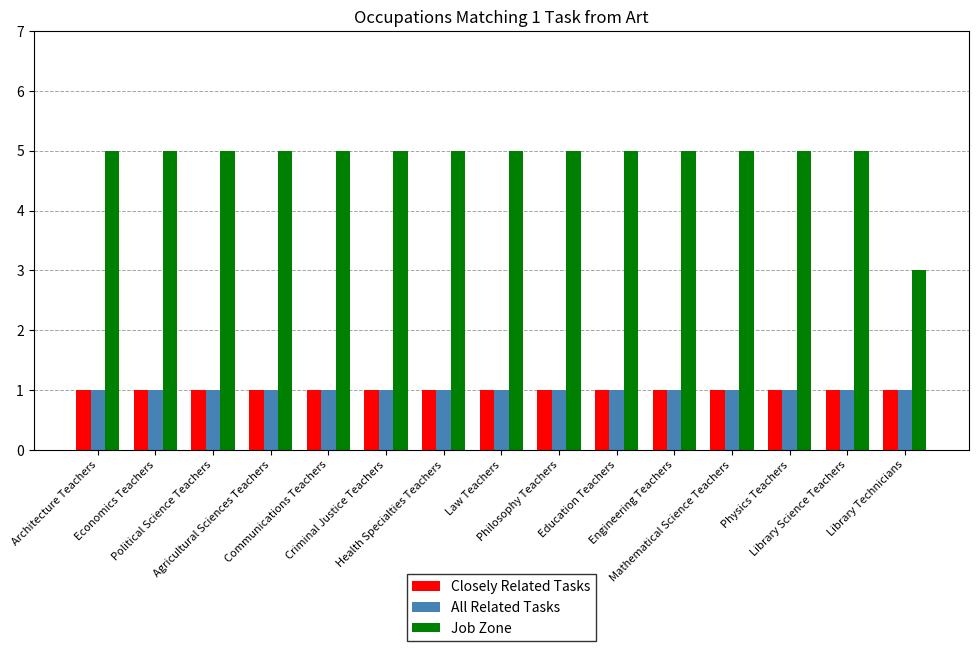

Reading right to left, transcribe all the data shown in this chart.

Closely Related Tasks: 1	1	1	1	1	1	1	1	1	1	1	1	1	1	1
All Related Tasks: 1	1	1	1	1	1	1	1	1	1	1	1	1	1	1
Job Zone: 3	5	5	5	5	5	5	5	5	5	5	5	5	5	5